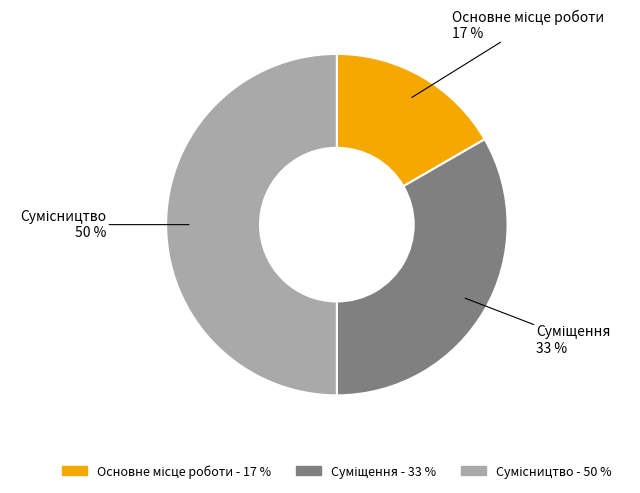

To the nearest percent, what is the difference between the largest and smallest slice percentages?

33%